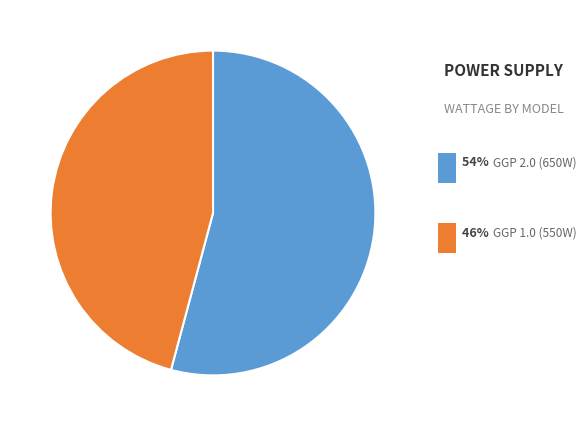

Is there a majority slice in this chart?

Yes